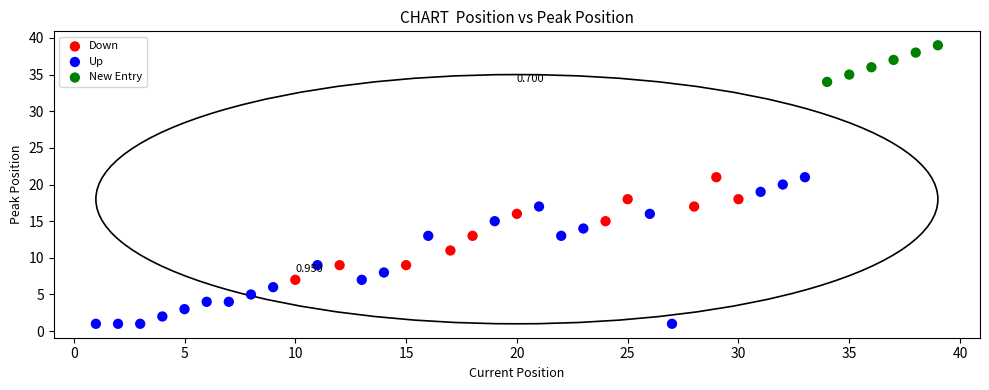

Which series has the widest spread of Y values?

Up